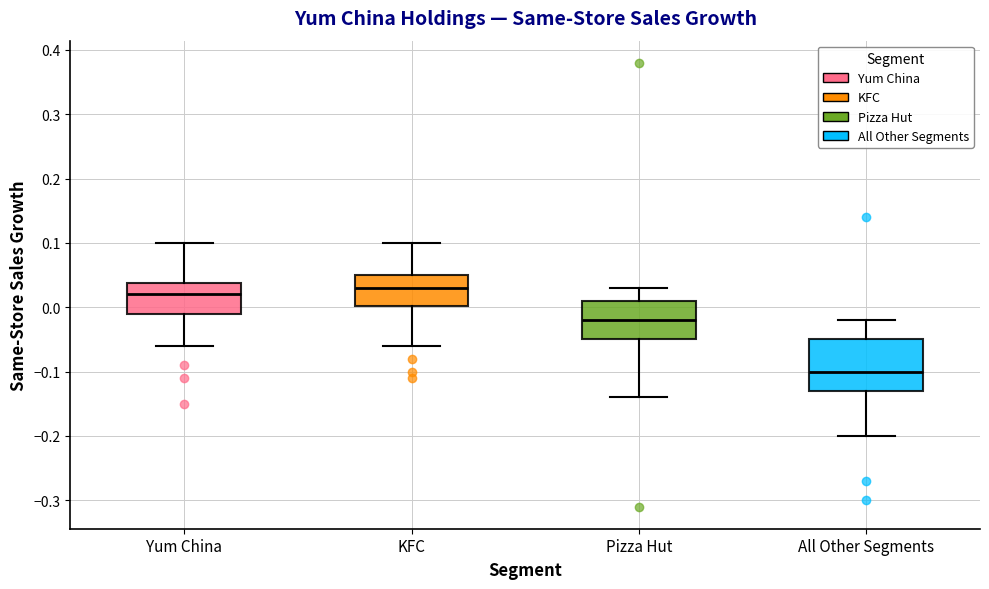

Comparing the boxes themselves (not the whiskers), which one is the tallest?

All Other Segments